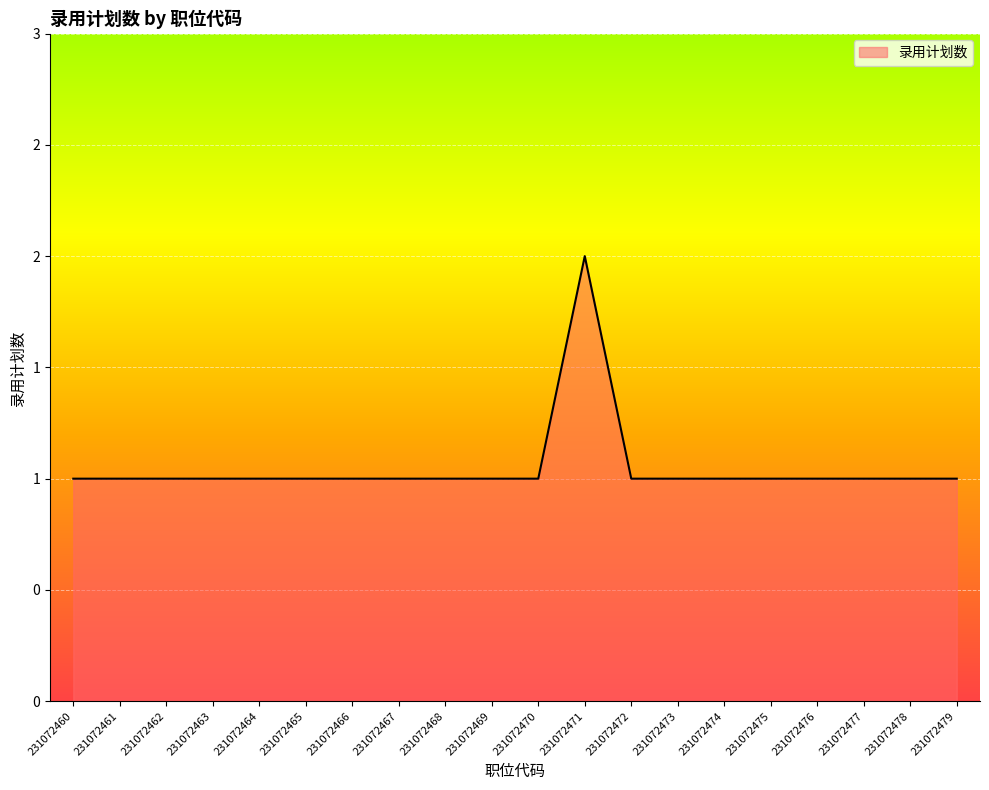

At which category does the chart reach its minimum across all series?

231072460